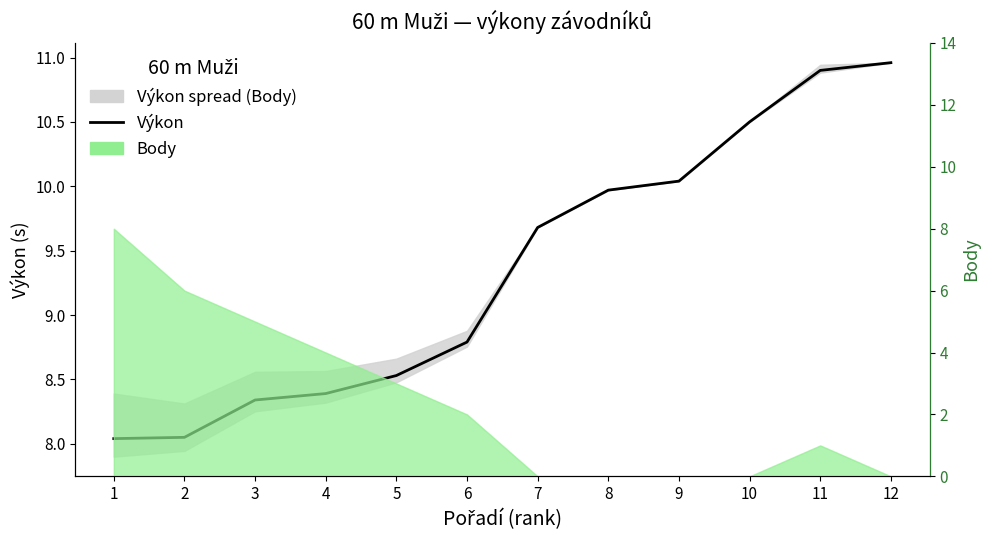

At which category does the chart reach its peak across all series?

12